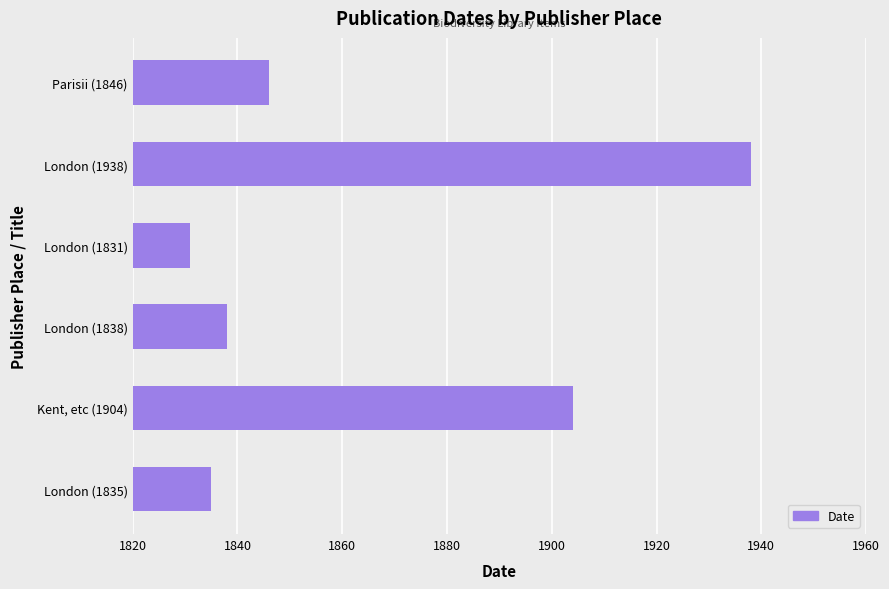

The value at London (1835) is 1048. True or false?

False